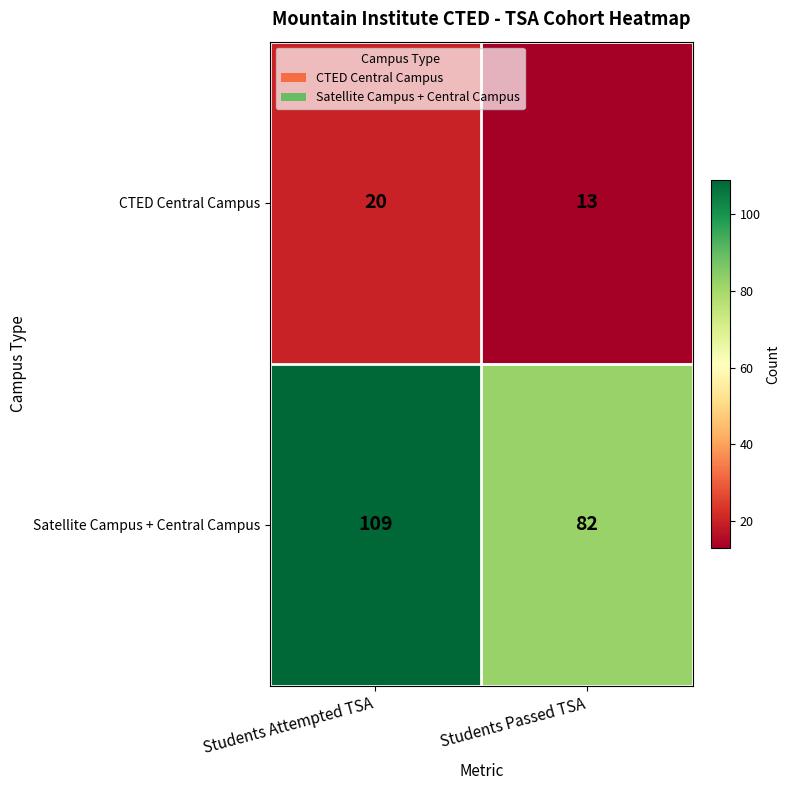

Is it true that CTED Central Campus equals 6 at Students Passed TSA?

False